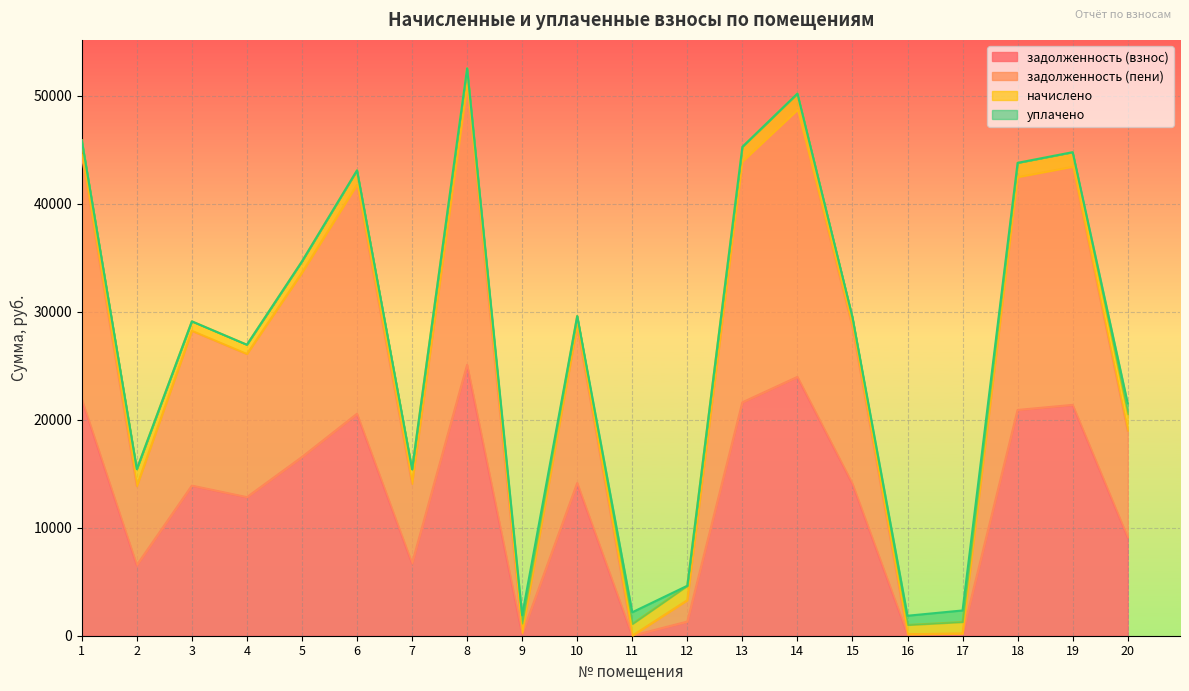

True or false: задолженность (взнос) has a value of 22150.2 at 15.

False